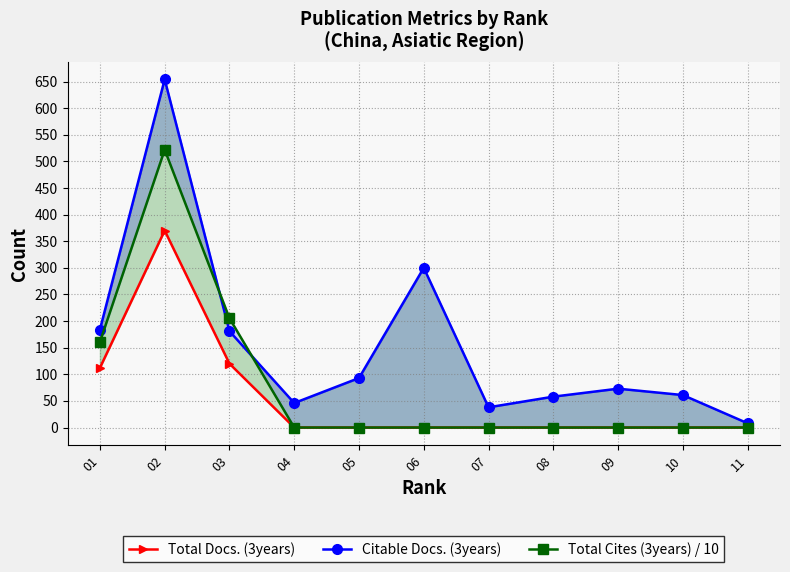

What are all the series names shown in the legend?

Total Docs. (3years), Citable Docs. (3years), Total Cites (3years) / 10